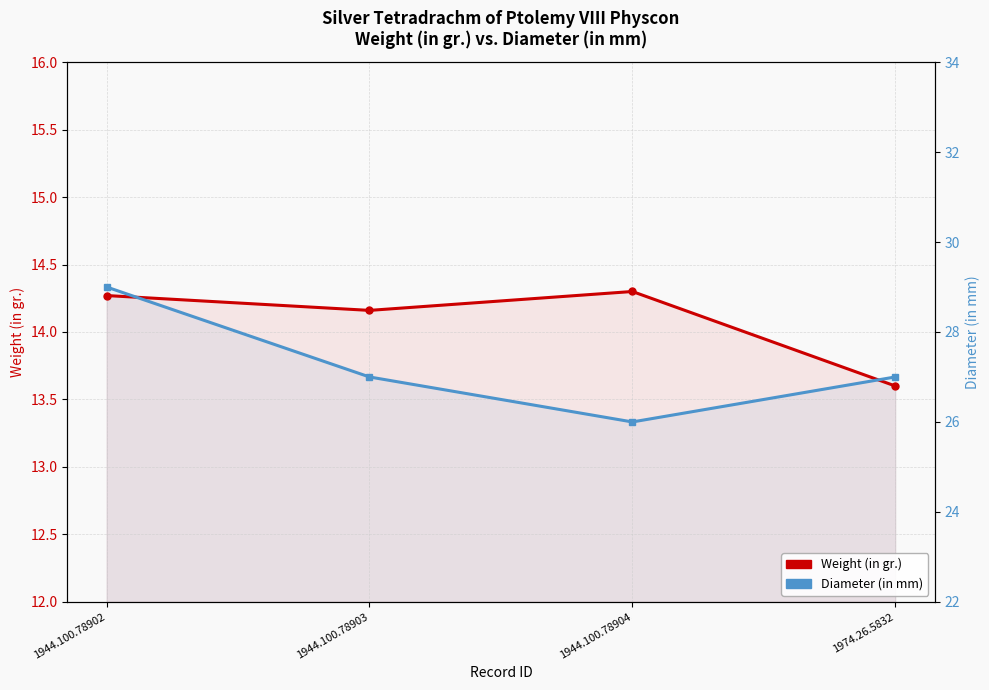

What is the difference between the maximum and minimum values in the Weight (in gr.) series?

0.7